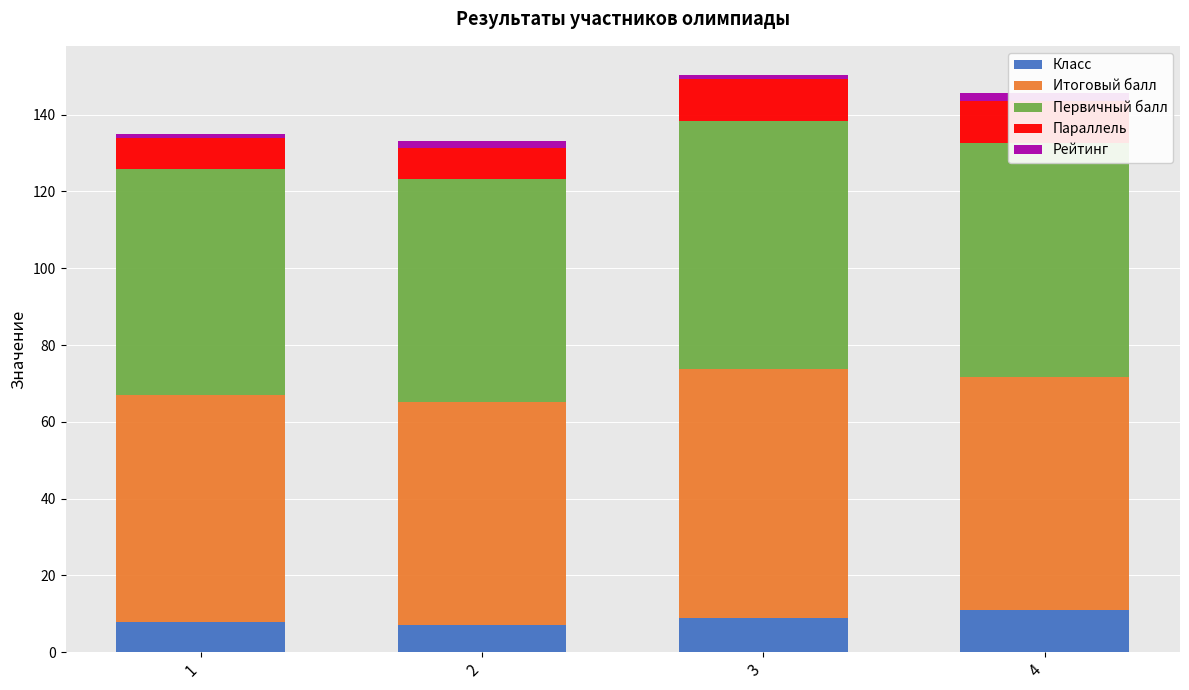

What is the maximum value for Первичный балл?

64.7